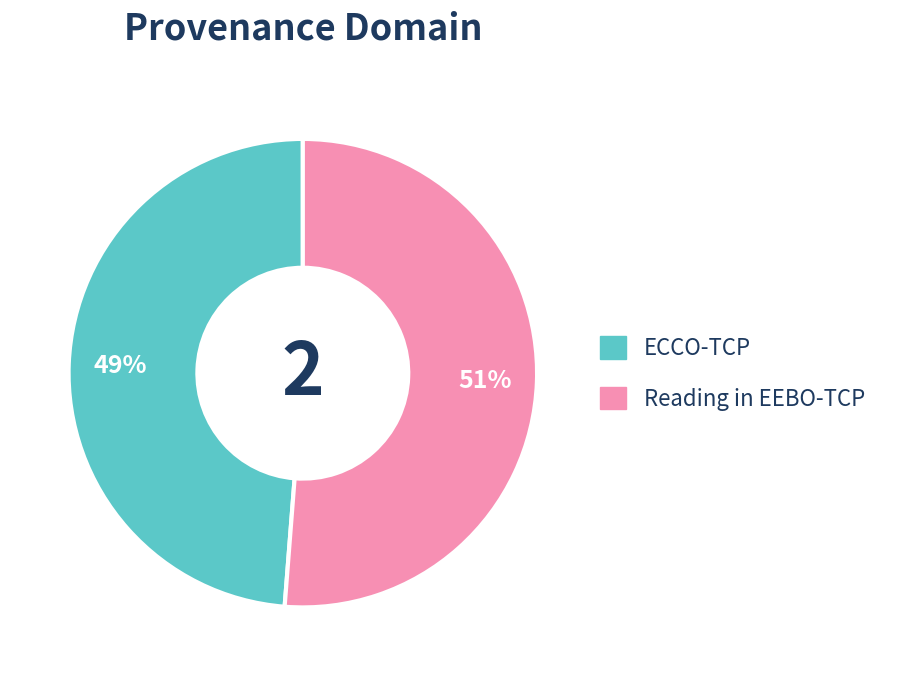

Combined, do Reading in EEBO-TCP and ECCO-TCP account for over 50%?

Yes